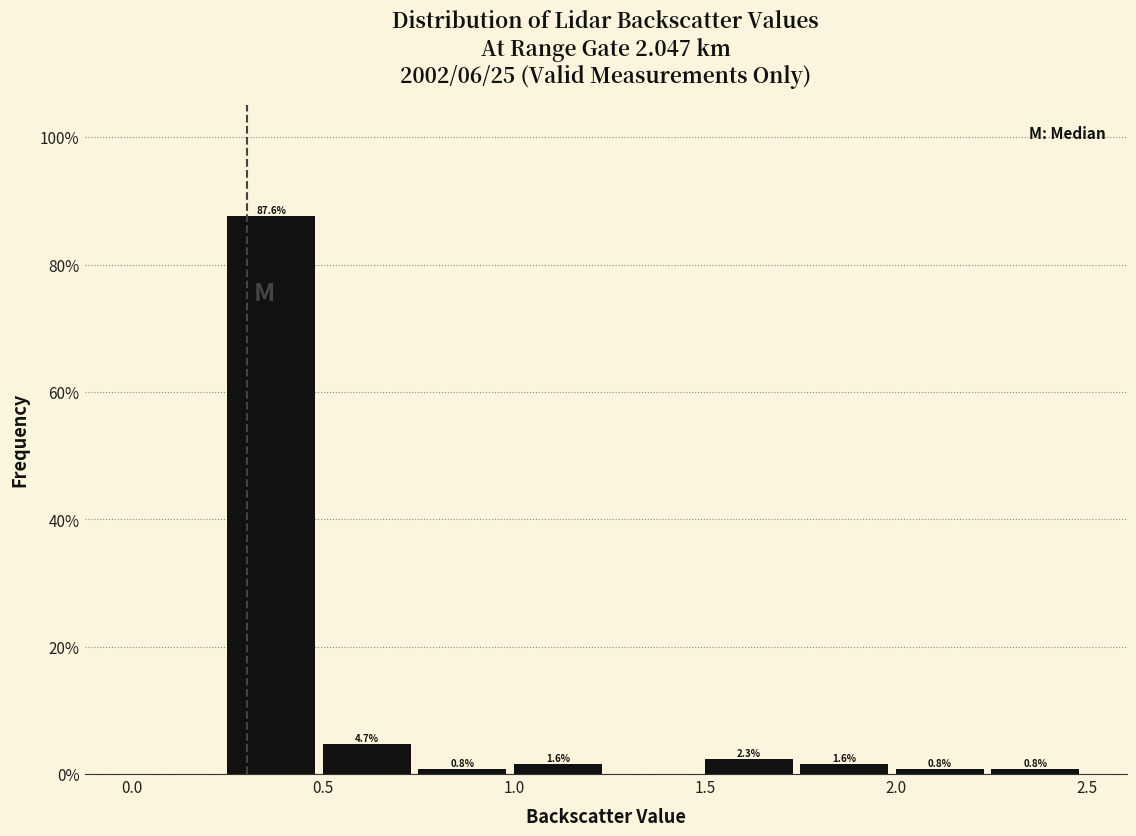

Over which range of the x-axis is the bar tallest?

0.25 to 0.50